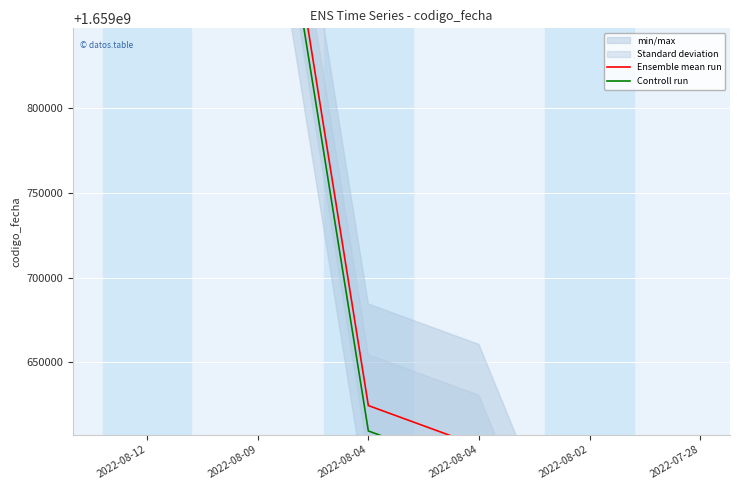

At which category is the sum across all series the highest?

2022-08-12